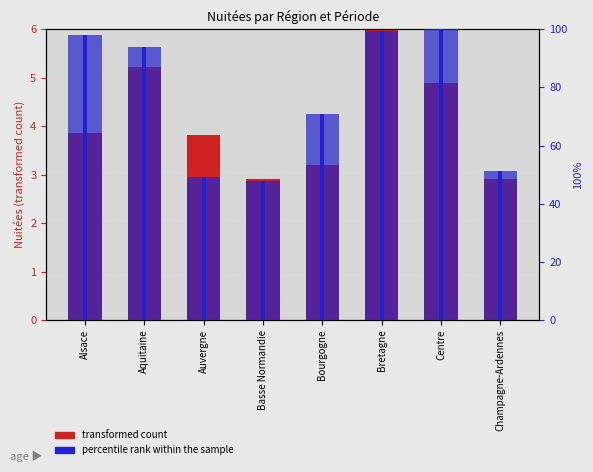

What is the spread (max minus min) of values at Champagne-Ardennes?

48.5